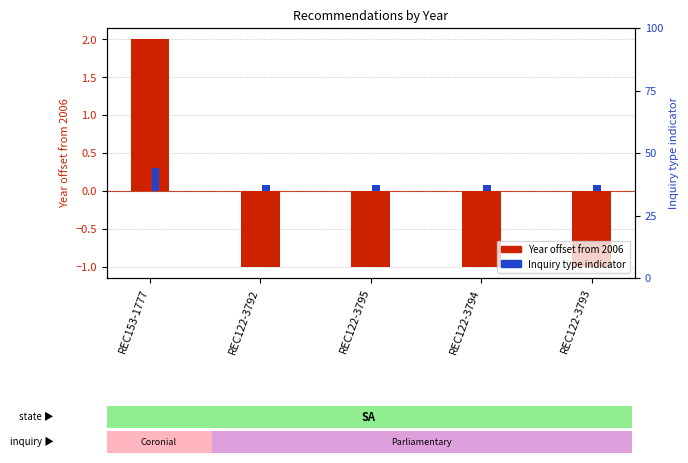

Which has a higher value, REC153-1777 or REC122-3792?

REC153-1777